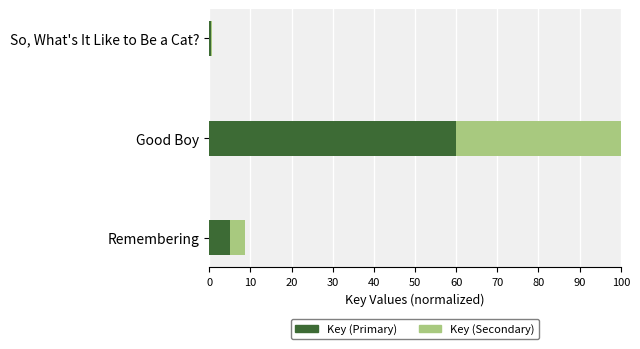

How many data points in Key (Primary) are less than 5?

1